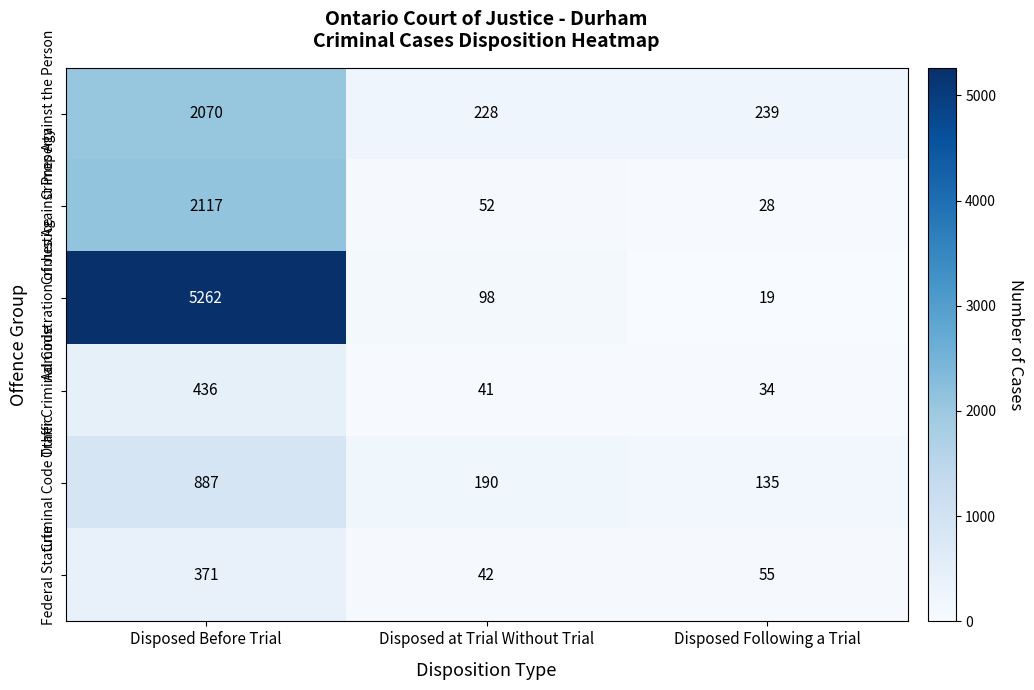

Which series has the widest spread of values?

Administration of Justice